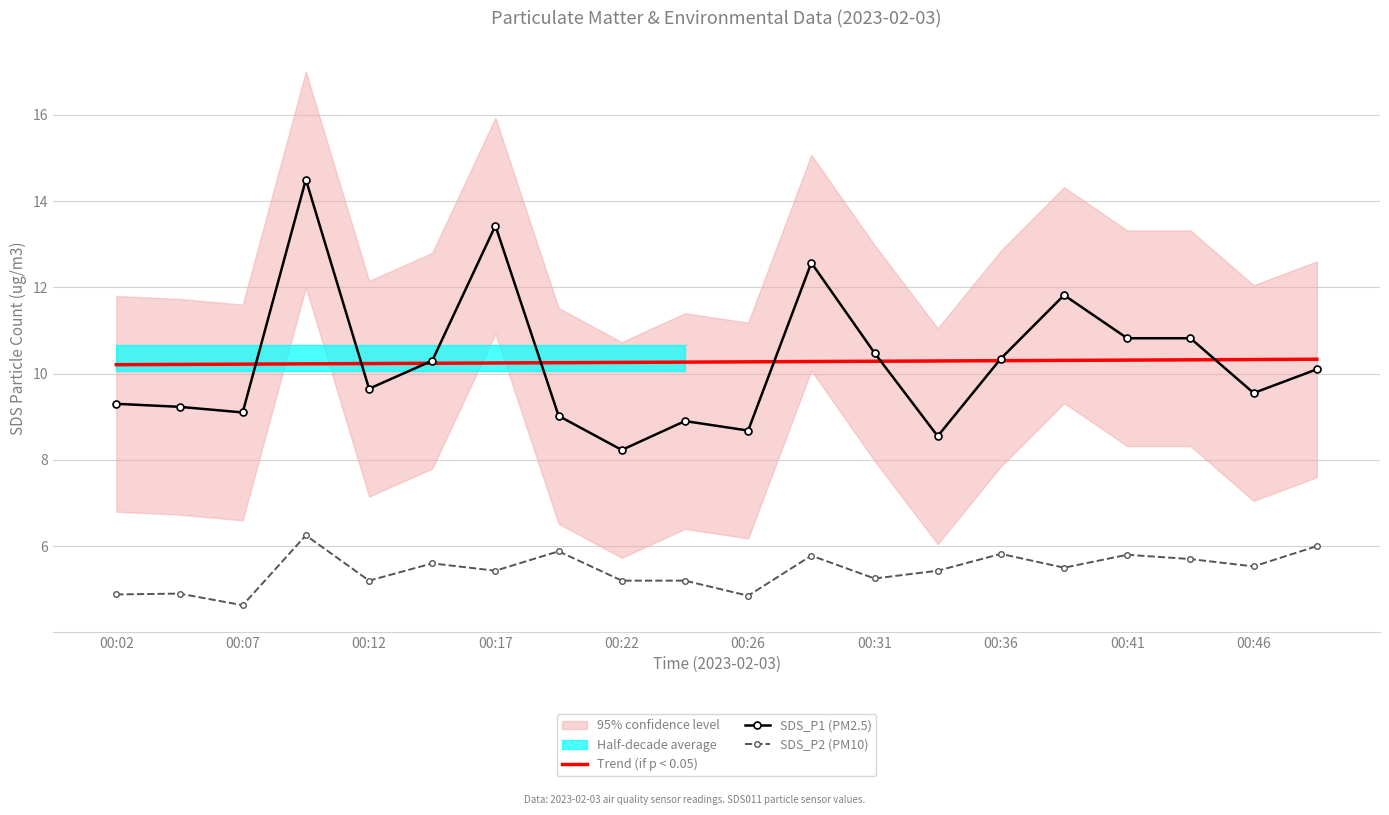

What is the approximate value of SDS_P2 (PM10) at 00:36?

5.8